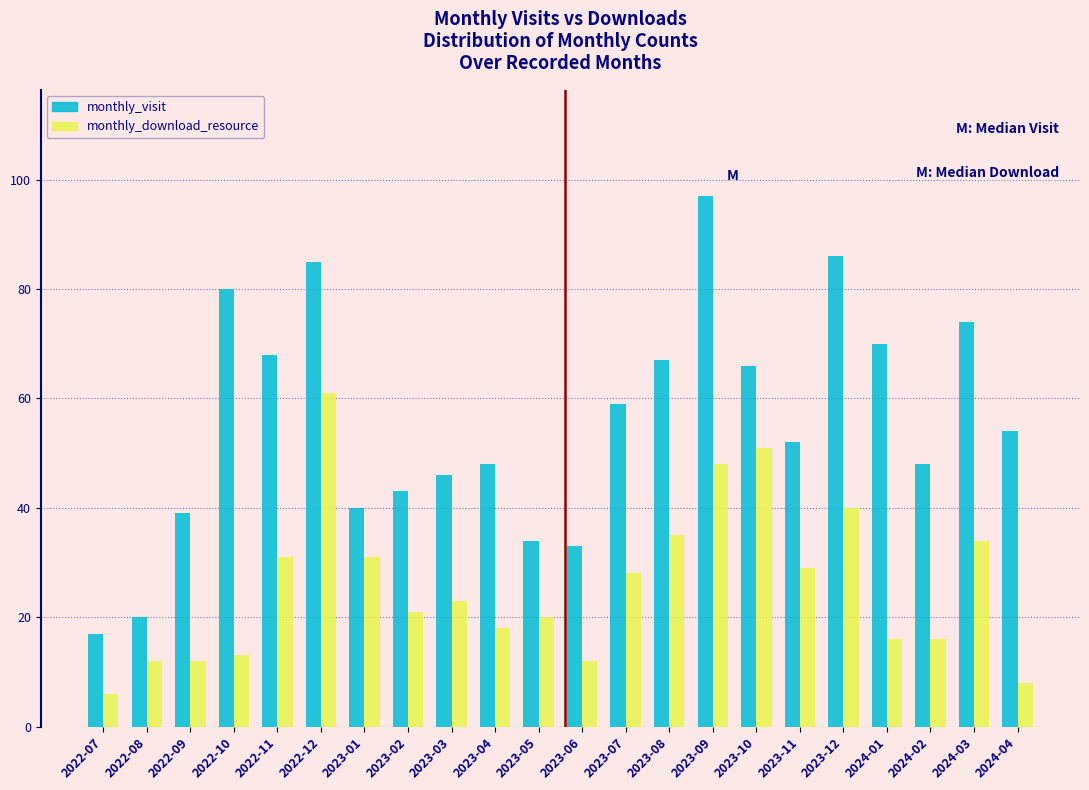

The monthly_download_resource series shows 6 at 2022-07. True or false?

True